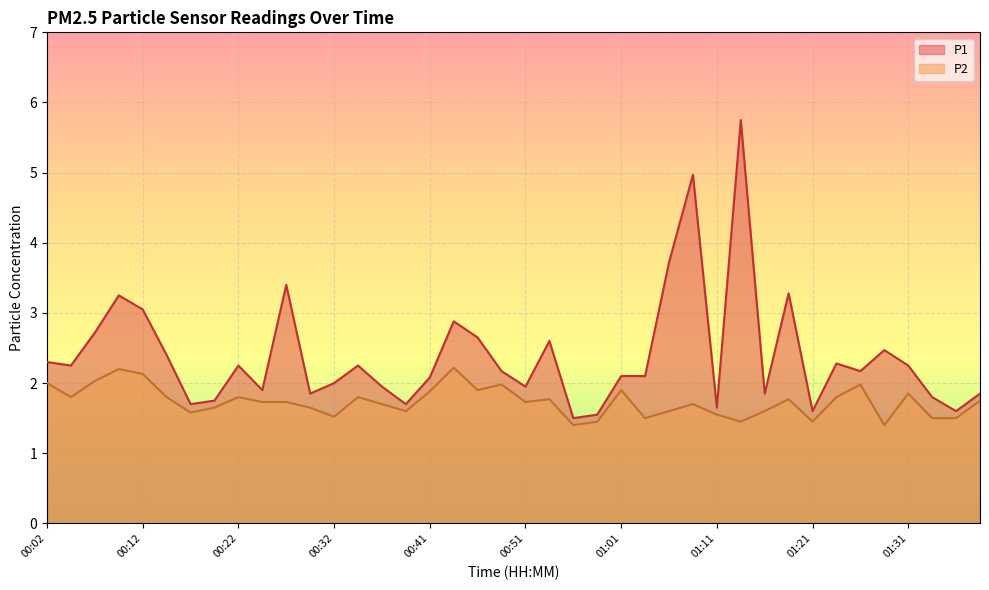

What is the value of the P1 point at the 29th from the left?

1.6